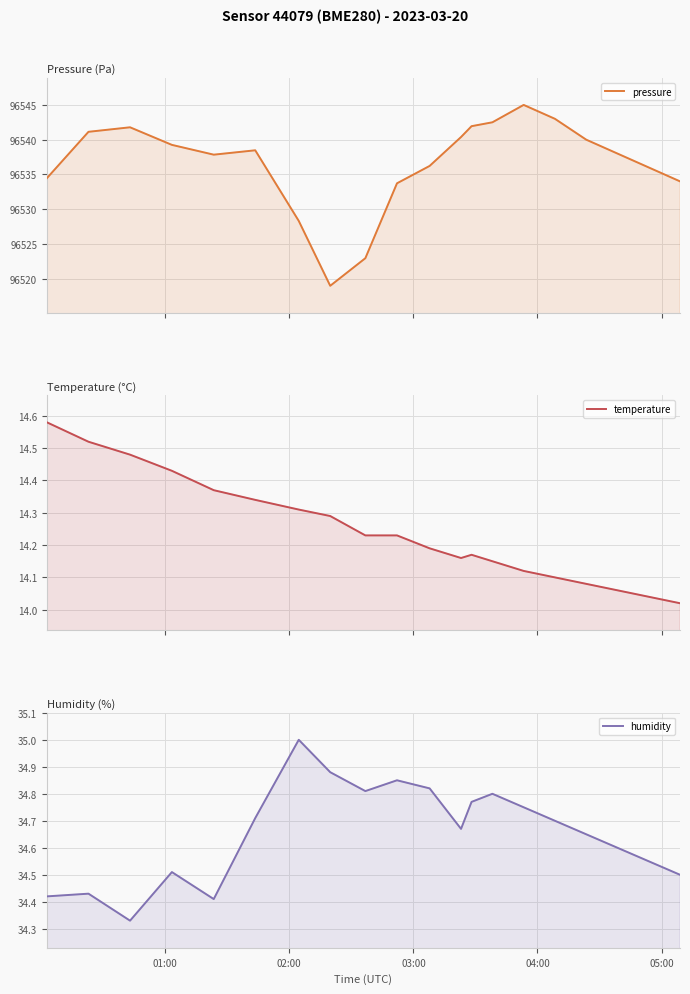

Is the value of humidity at 19 greater than the value of pressure at 6?

No